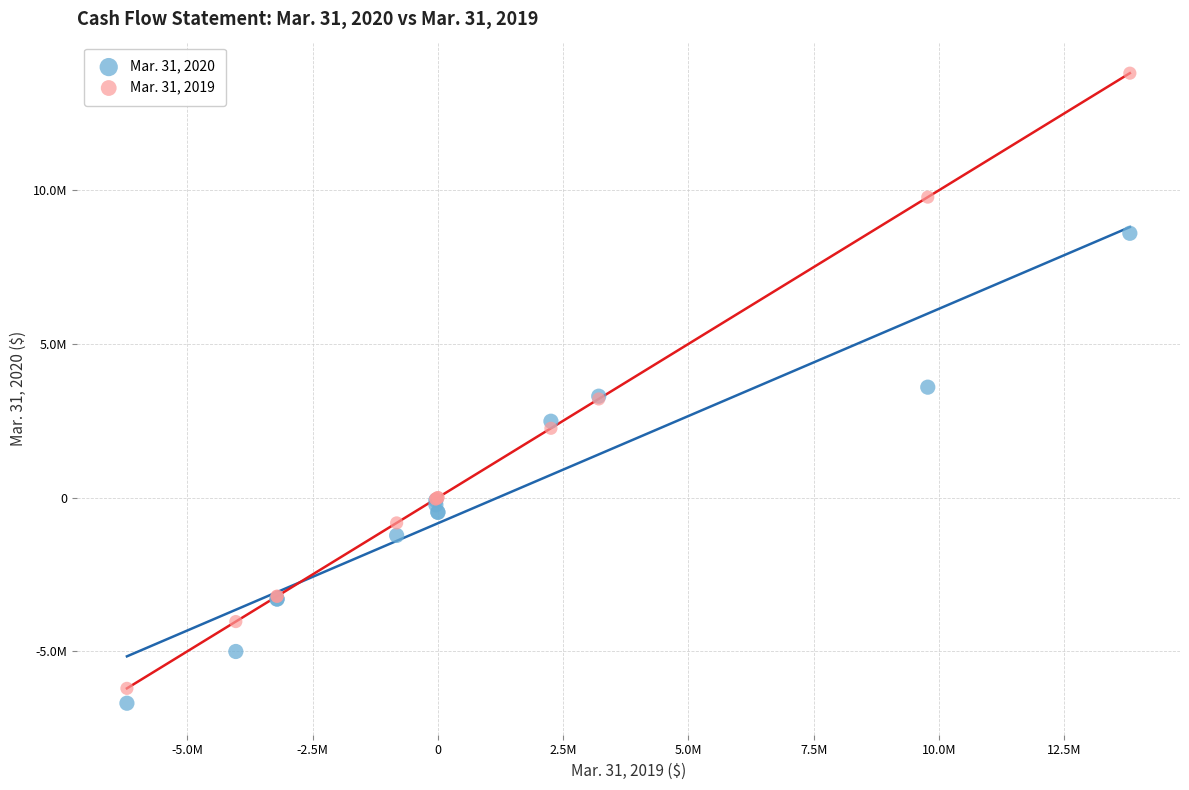

Which series has the largest Y range (max minus min)?

Mar. 31, 2019